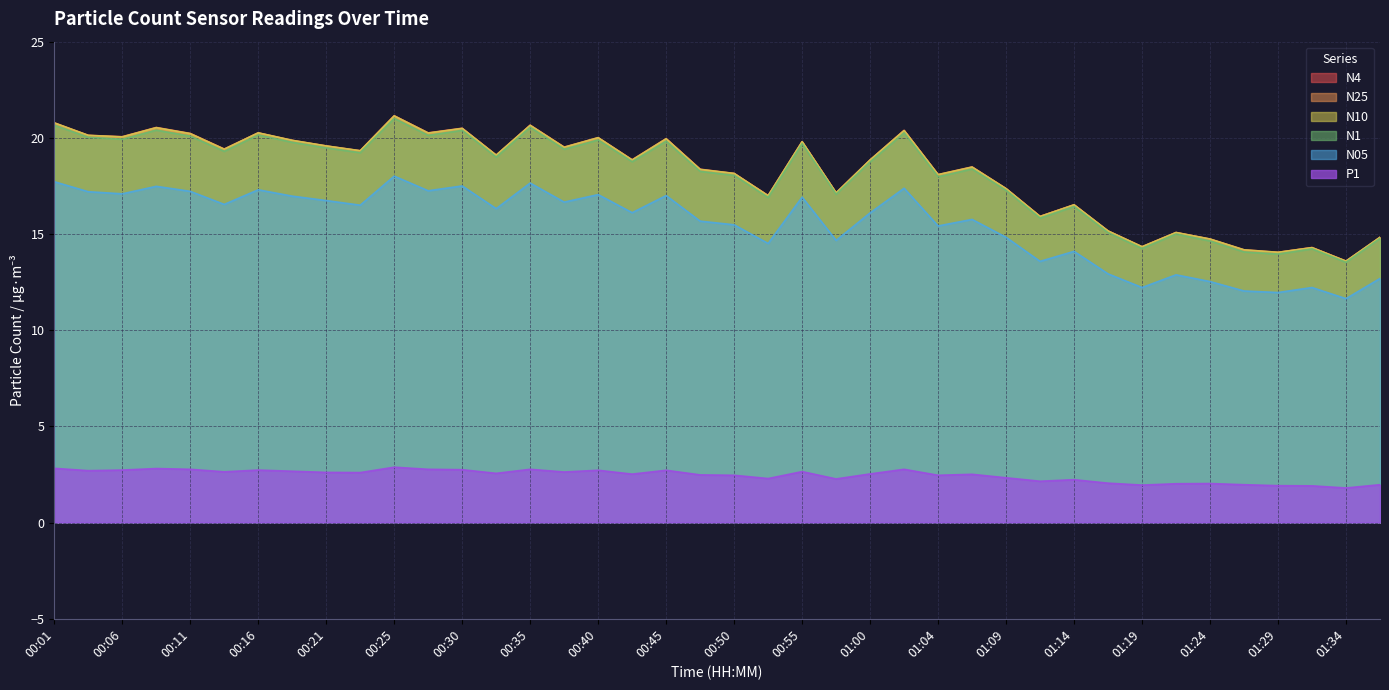

At which label does N25 first exceed 19?

00:01